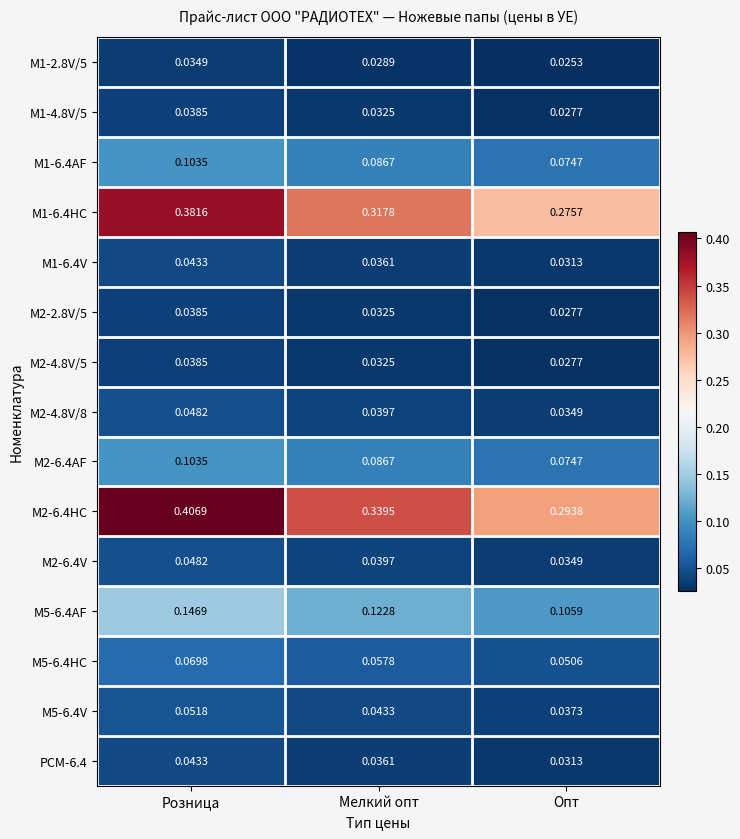

Which category has the highest value in the M1-6.4AF series?

Розница